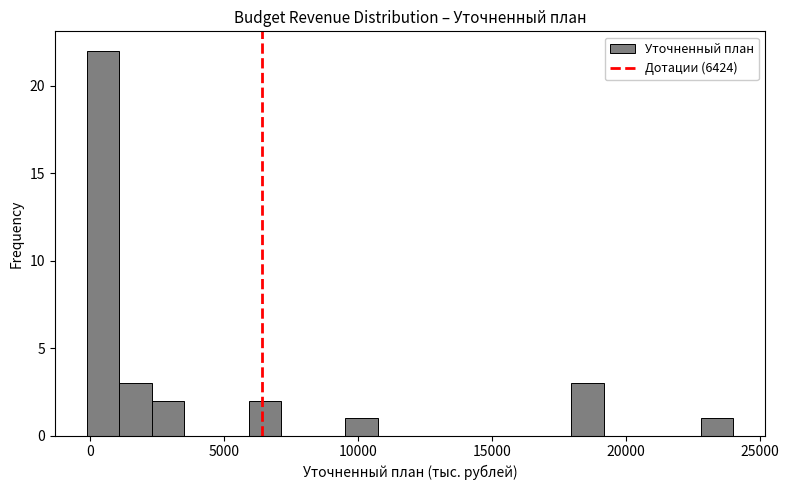

Read against the x-axis, roughly where is the centre of the tallest bar?

500